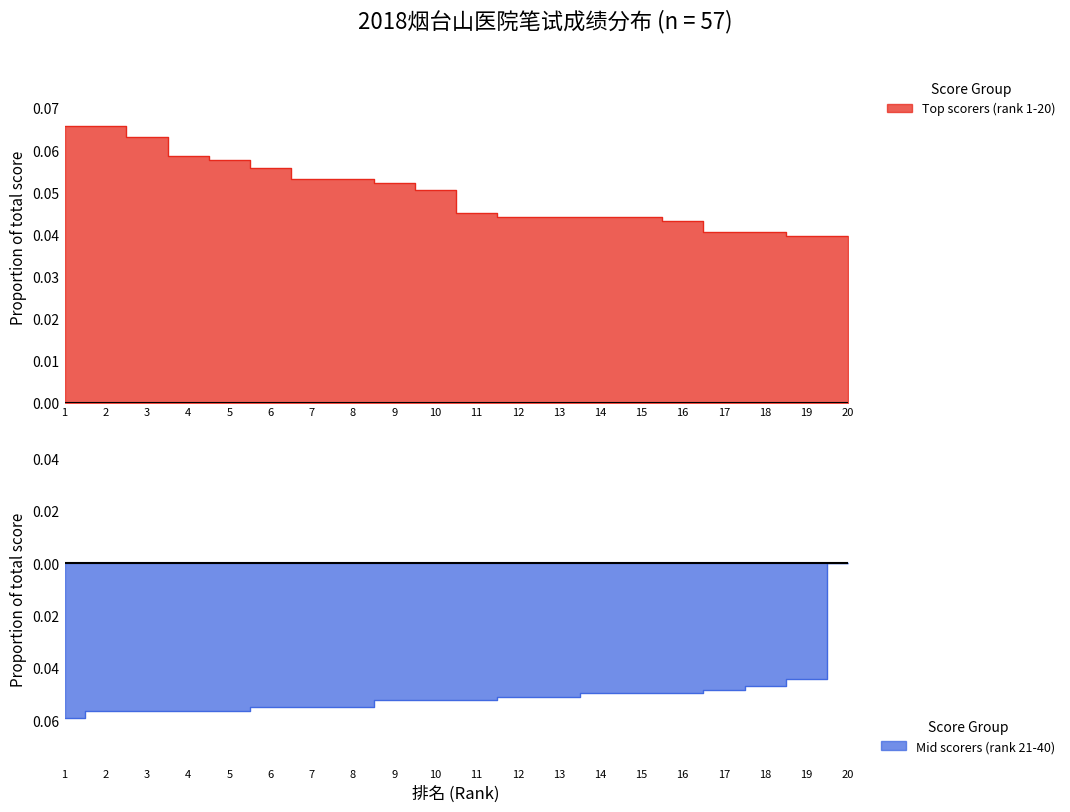

What are all the series names shown in the legend?

Top scorers (rank 1-20), Mid scorers (rank 21-40)